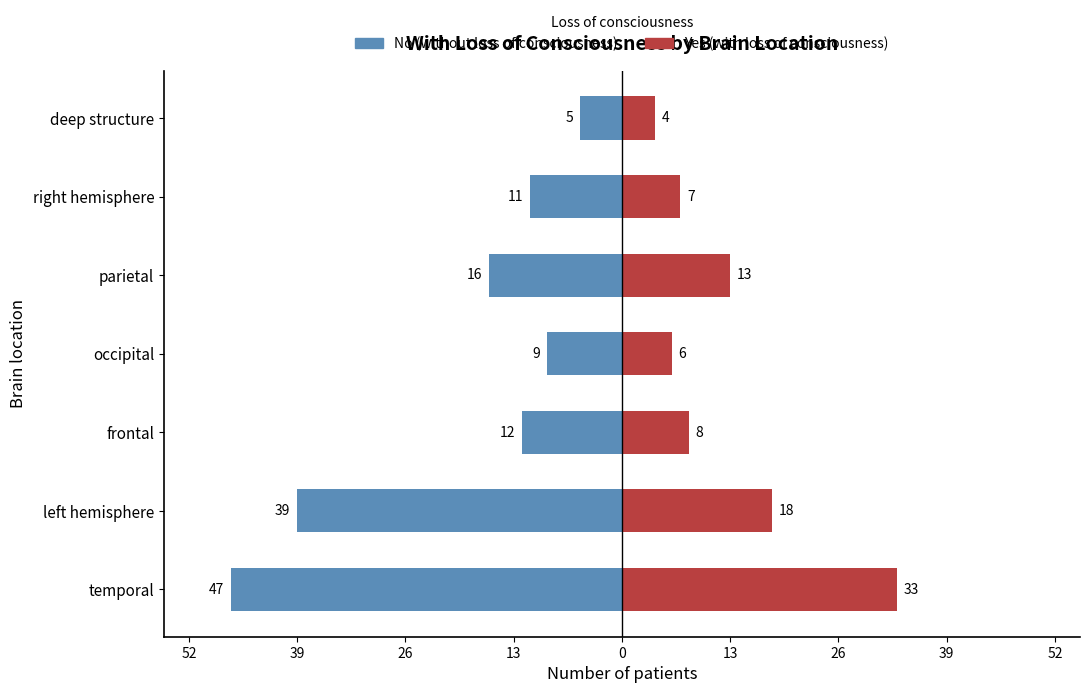

The value of no (without loss of consciousness) at temporal is -68. True or false?

False